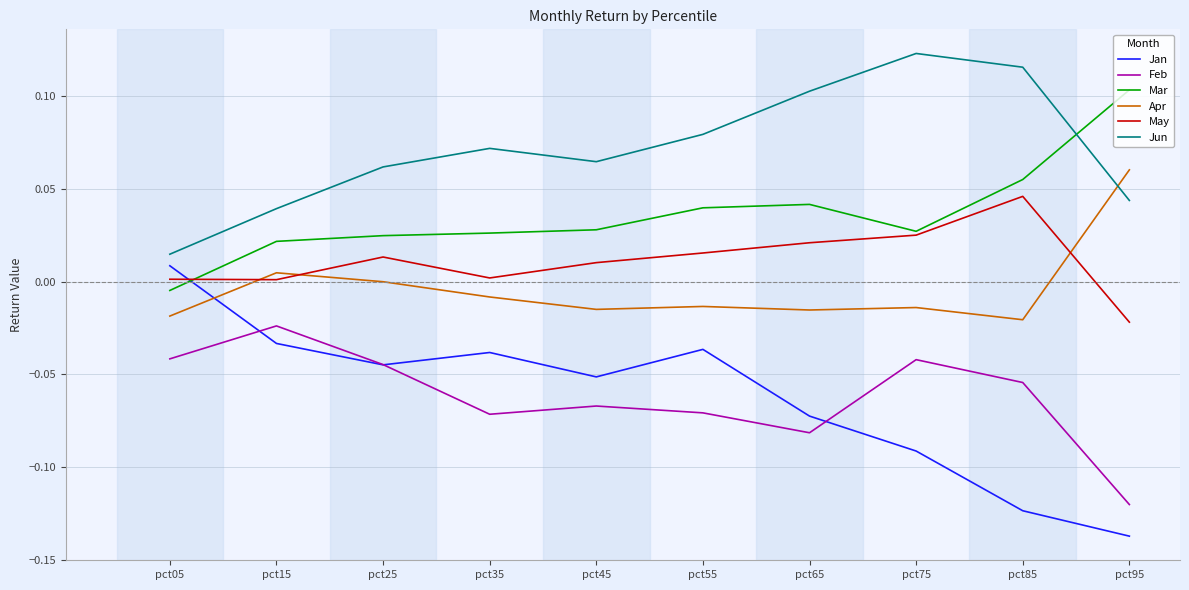

Does the chart have visible grid lines?

Yes